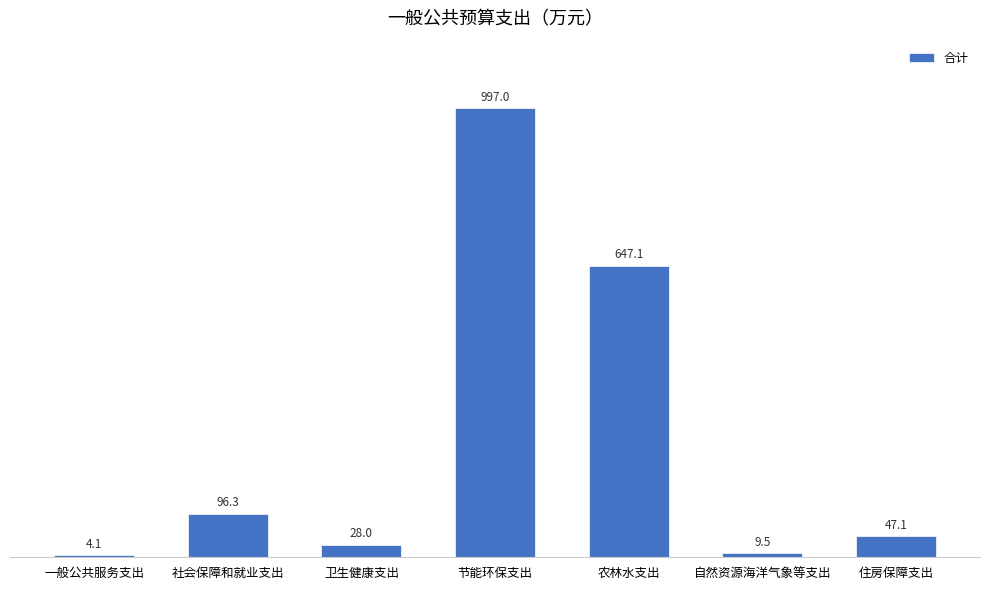

Rank the categories by value from highest to lowest.

节能环保支出, 农林水支出, 社会保障和就业支出, 住房保障支出, 卫生健康支出, 自然资源海洋气象等支出, 一般公共服务支出